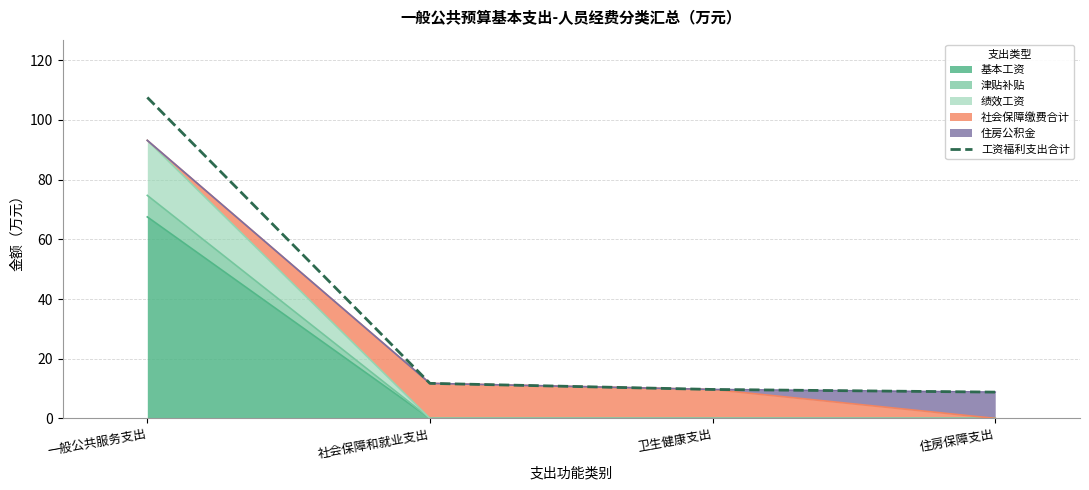

Where does the data first go above 11?

一般公共服务支出